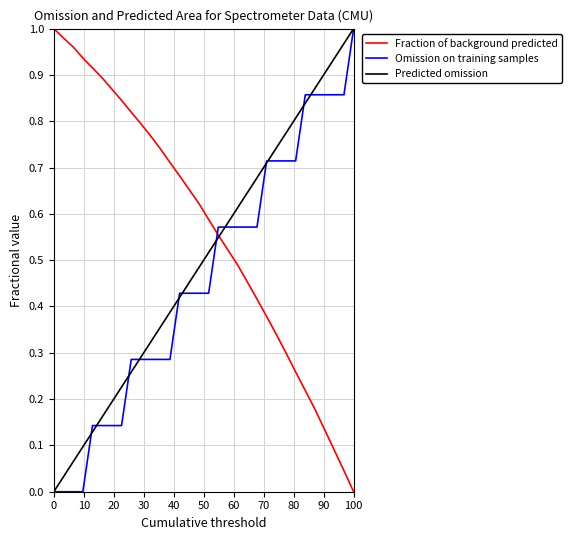

How many lines are shown in the chart?

3